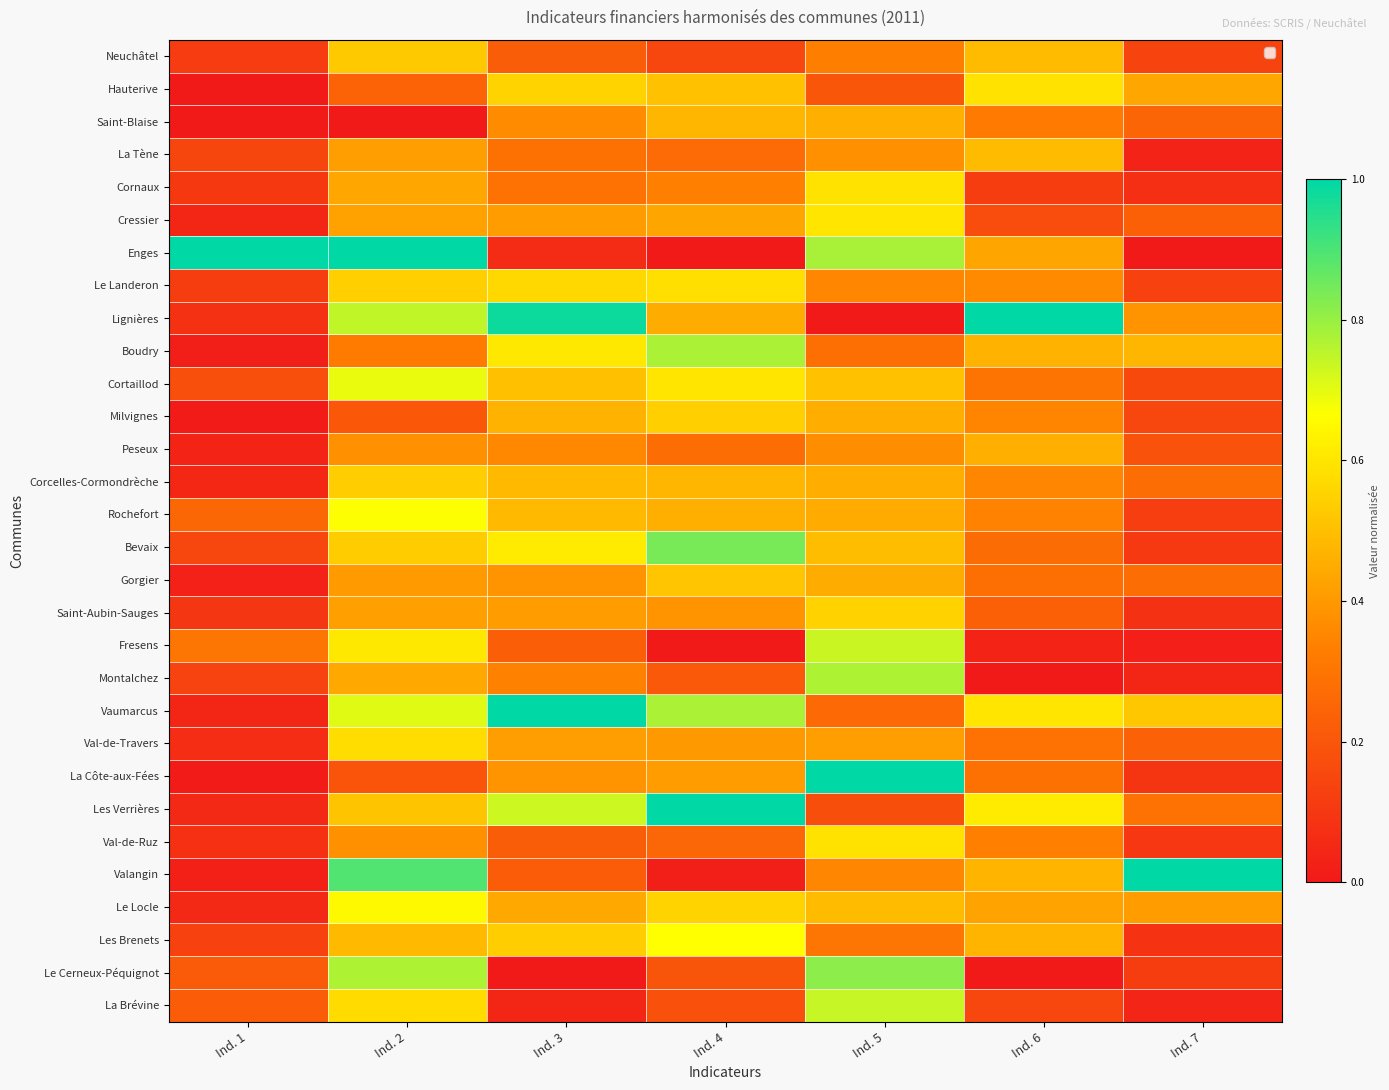

Rank the series by their maximum value, from lowest to highest.

Peseux, Saint-Blaise, La Tène, Gorgier, Neuchâtel, Corcelles-Cormondrèche, Milvignes, Saint-Aubin-Sauges, Val-de-Travers, Le Landeron, Hauterive, Val-de-Ruz, Cornaux, Cressier, Le Locle, Les Brenets, Rochefort, Cortaillod, Fresens, La Brévine, Montalchez, Boudry, Le Cerneux-Péquignot, Bevaix, Enges, Lignières, Vaumarcus, La Côte-aux-Fées, Les Verrières, Valangin